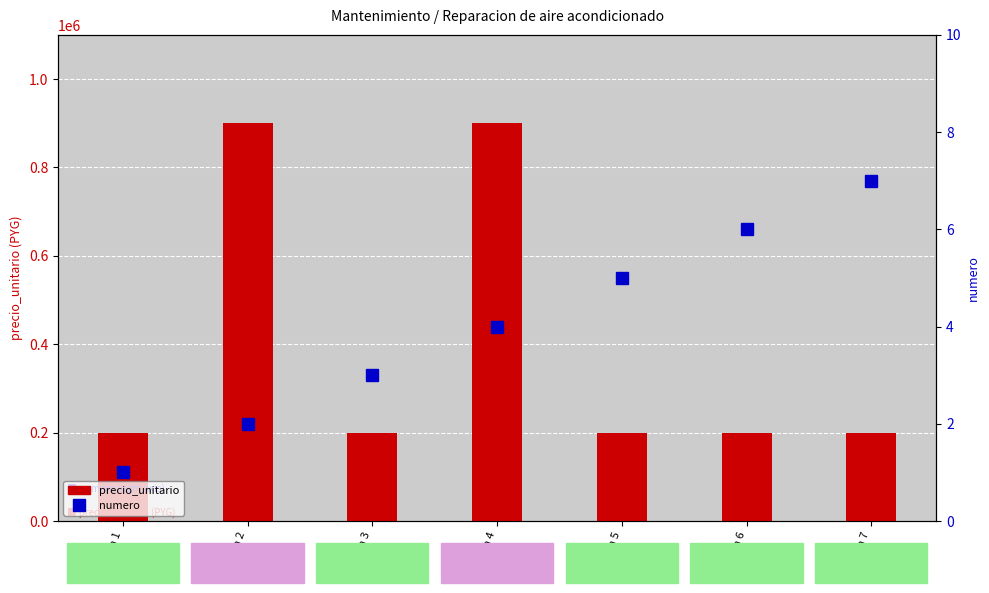

How many groups of bars are there?

7